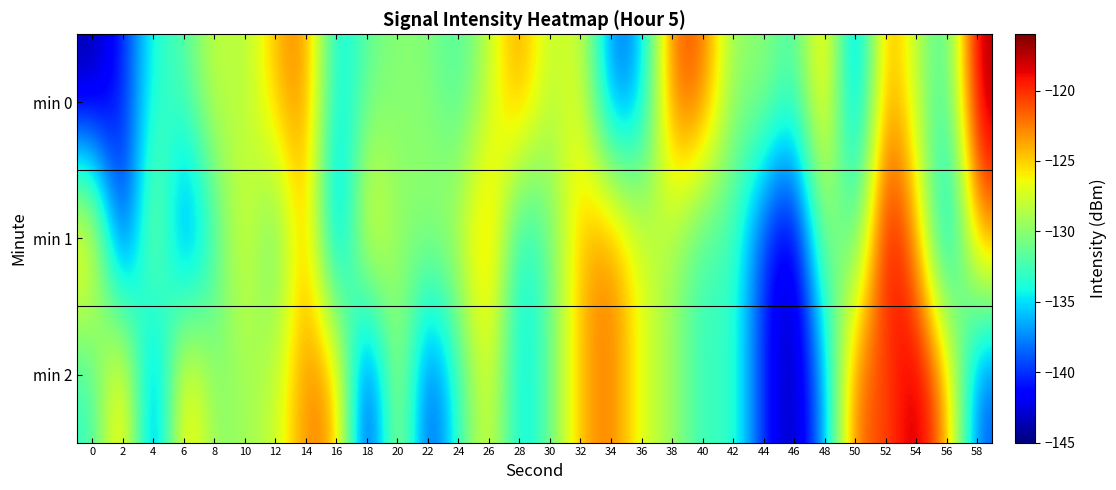

Which series changed the most between 2 and 32?

min 1